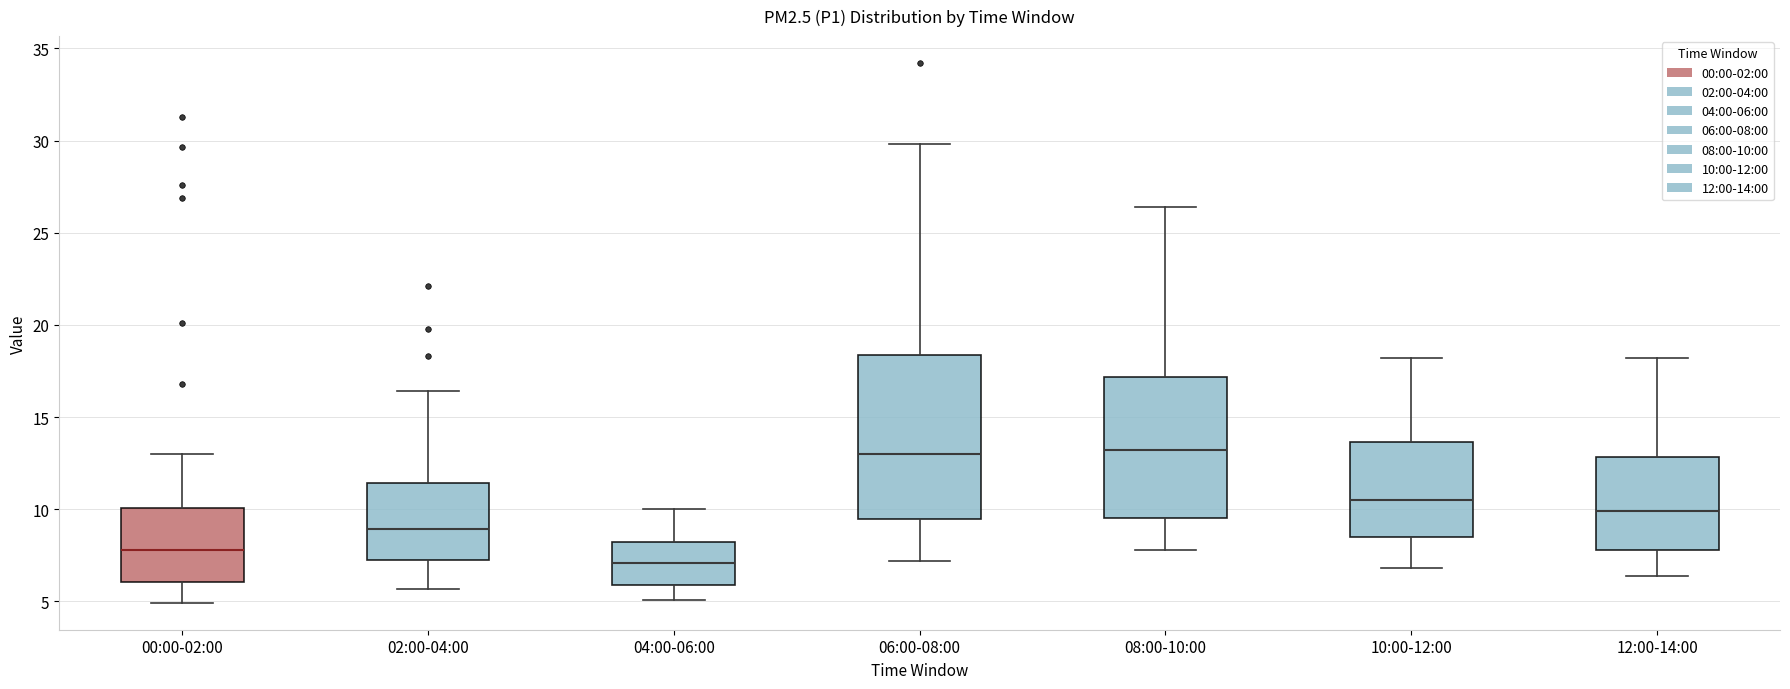

Where does the upper whisker of the box for 08:00-10:00 end on the y-axis? The values are not printed on the chart, so give them approximately, as read against the axis.

26.5